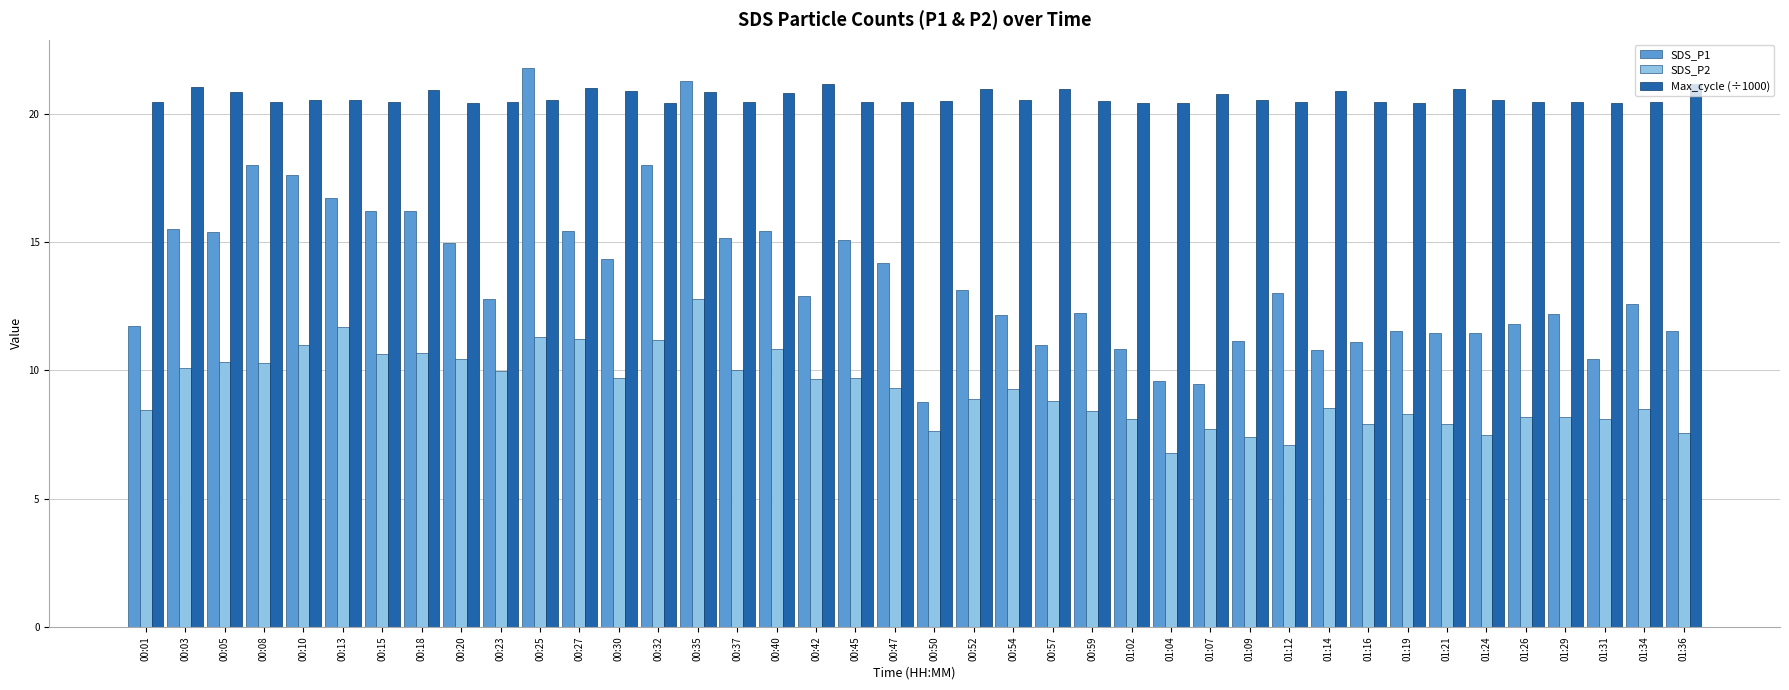

How many values in the SDS_P2 series exceed 9?

20